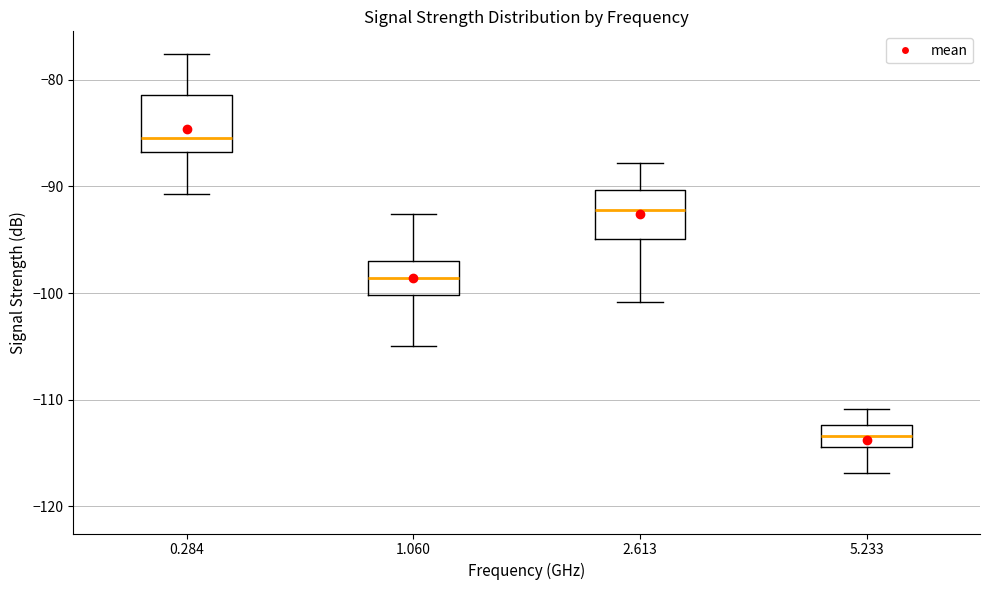

Which box has the highest median line?

0.284